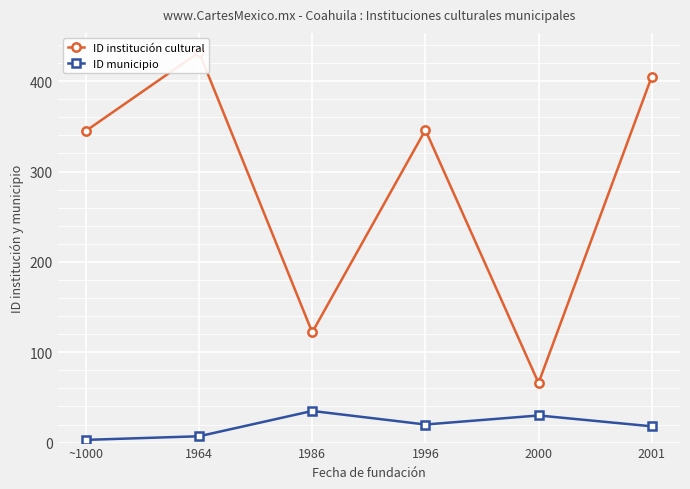

What is the highest value of the ID municipio series?

35